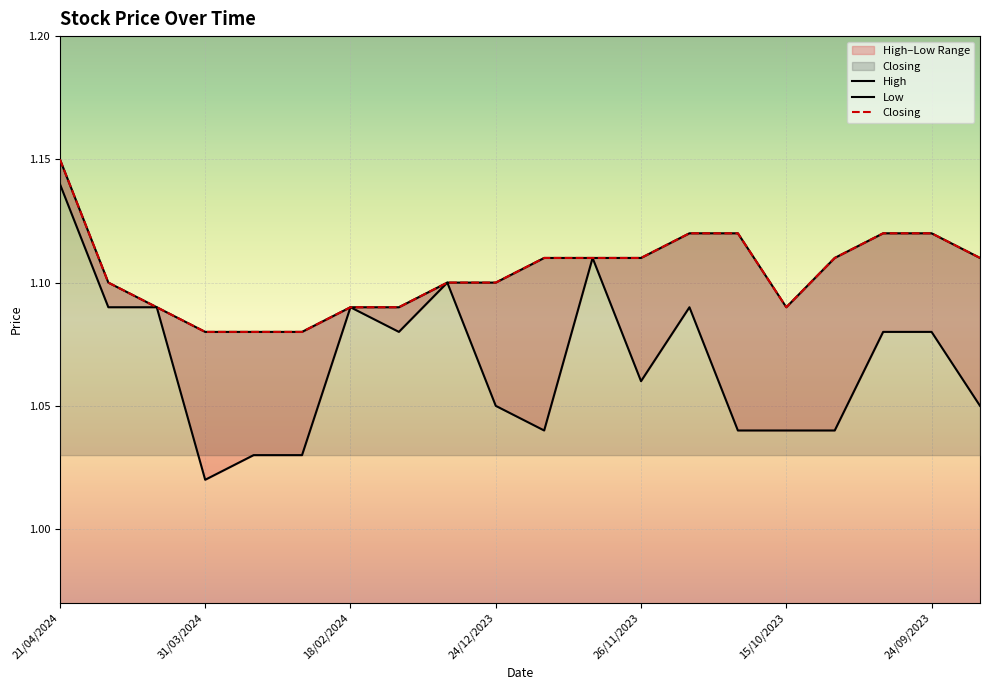

What is the value of the High point at the 20th from the left?

1.1